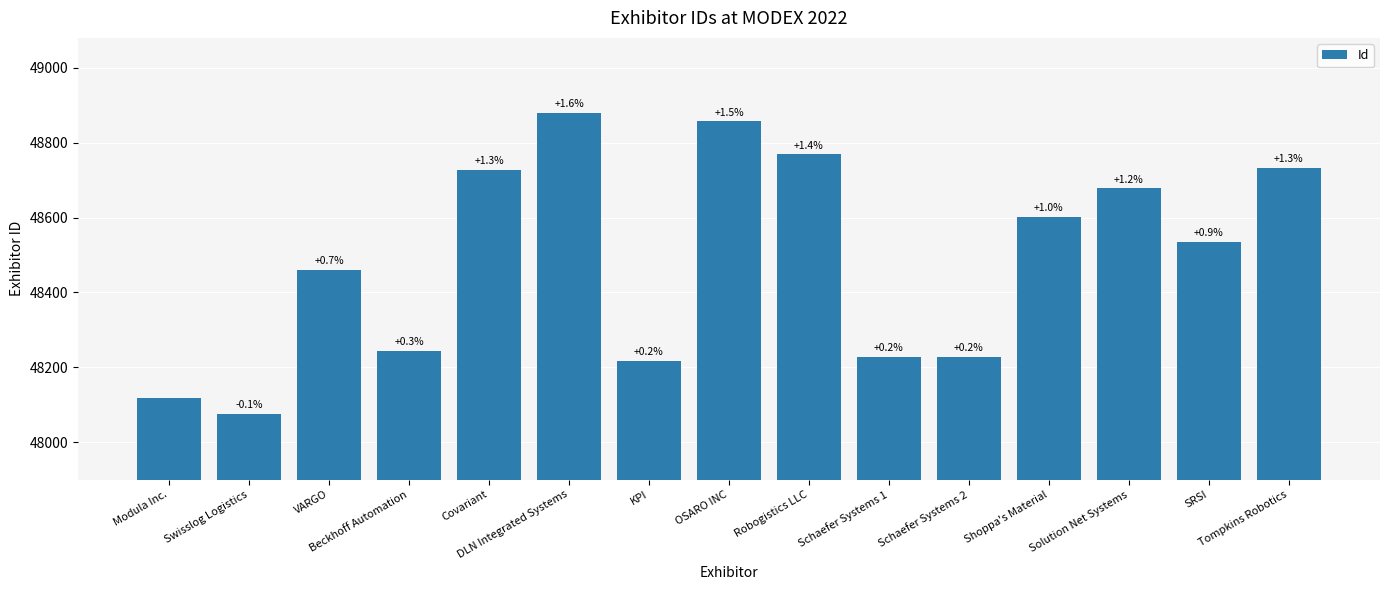

The chart shows a value of 16396 at SRSI. True or false?

False